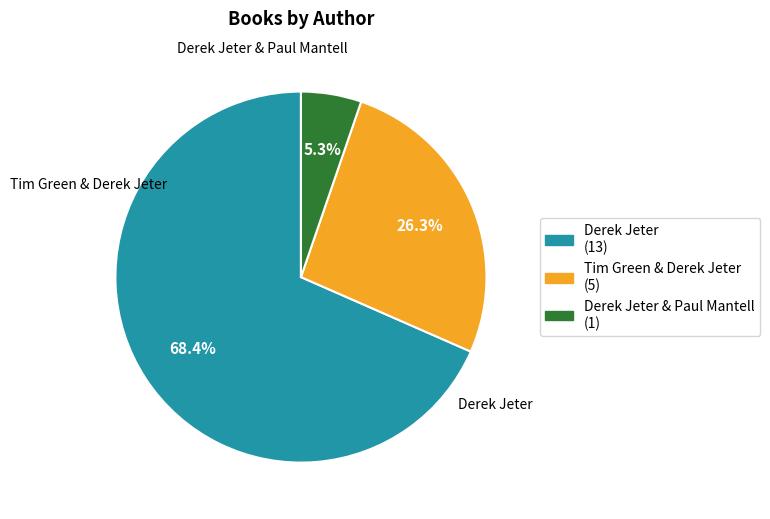

Is there any slice that represents more than half of the pie?

Yes